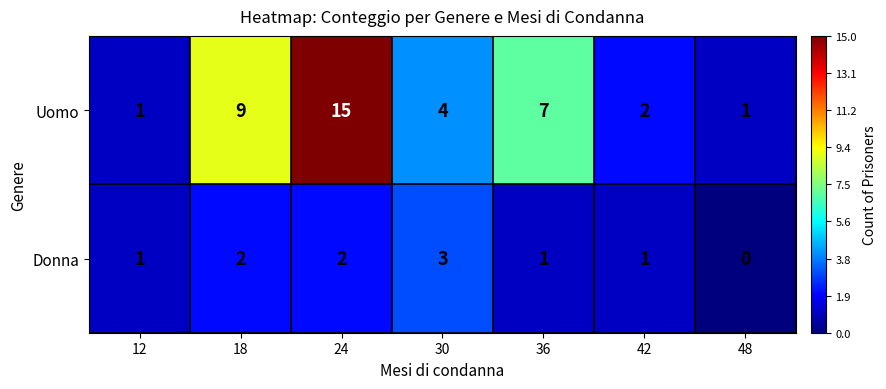

Reading right to left, what are all the values shown in this chart?

Uomo: 1	2	7	4	15	9	1
Donna: 0	1	1	3	2	2	1